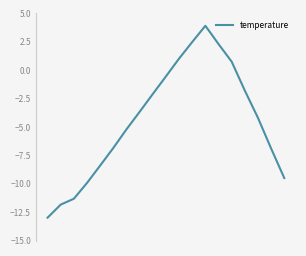

How many lines are shown in the chart?

1